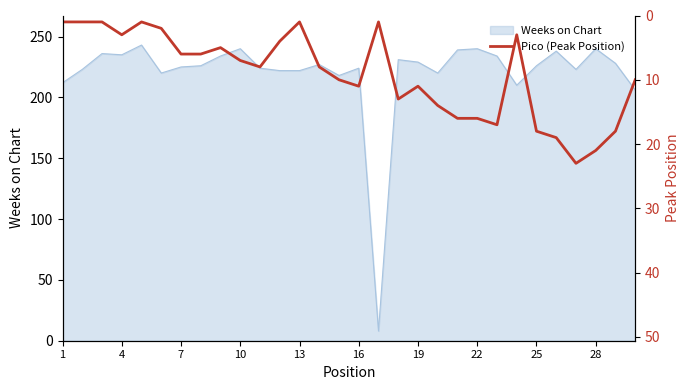

What is the maximum value for Weeks on Chart?

243